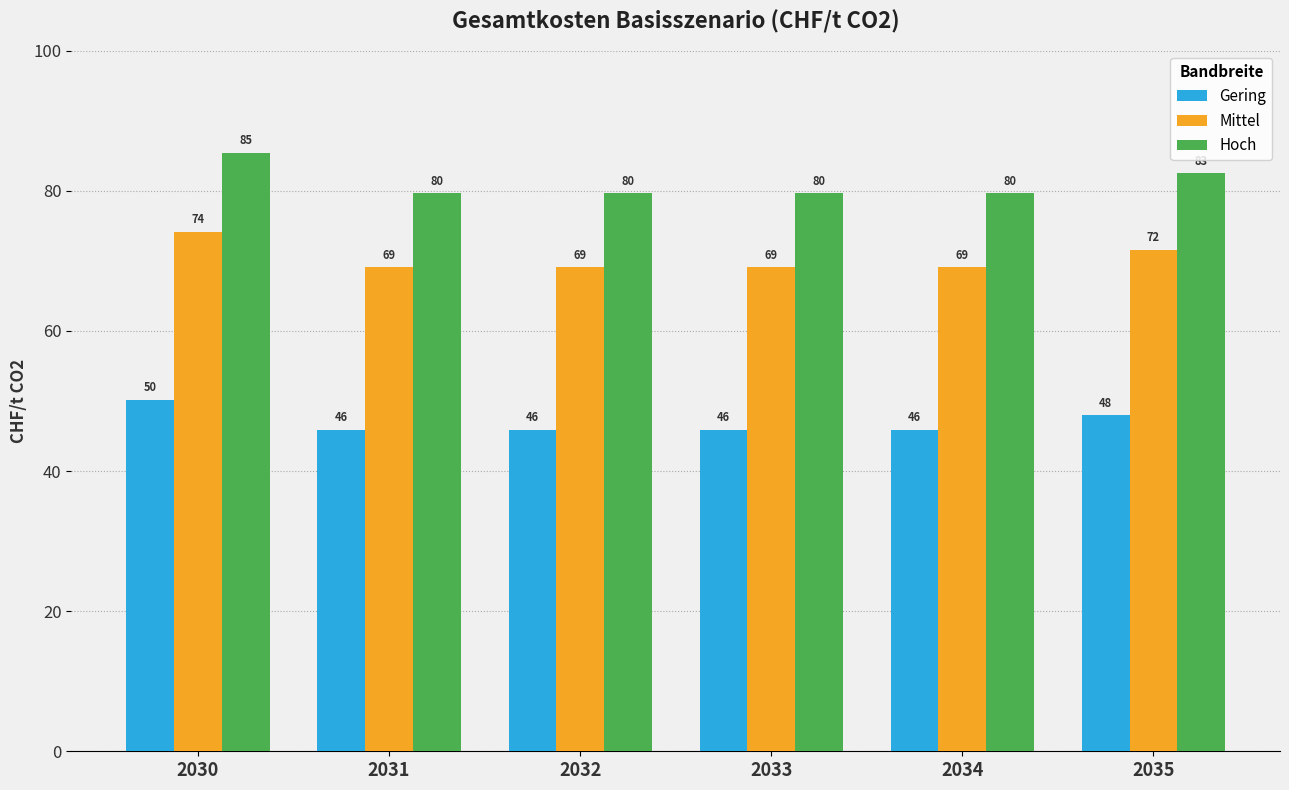

Is the value of Hoch at 2034 greater than the value of Mittel at 2031?

Yes